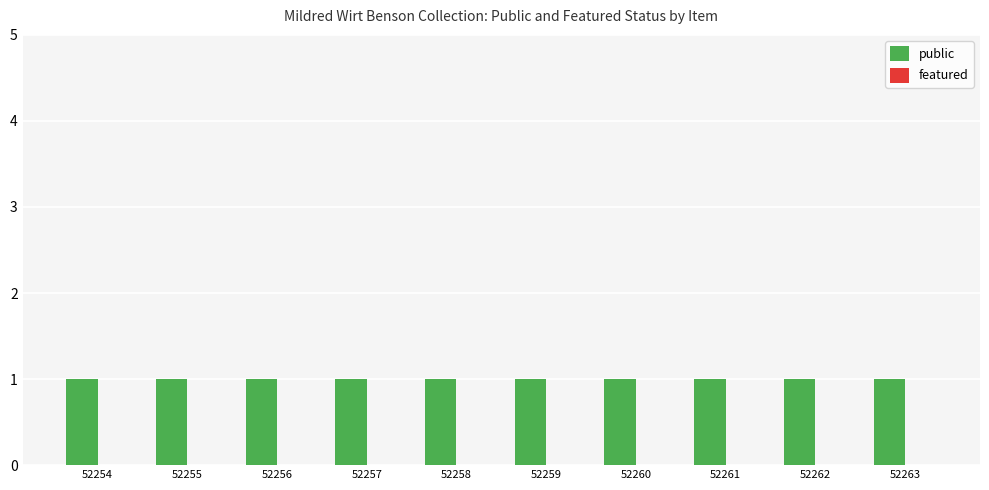

Reading left to right, transcribe all the data shown in this chart.

public: 52254=1	52255=1	52256=1	52257=1	52258=1	52259=1	52260=1	52261=1	52262=1	52263=1
featured: 52254=0	52255=0	52256=0	52257=0	52258=0	52259=0	52260=0	52261=0	52262=0	52263=0